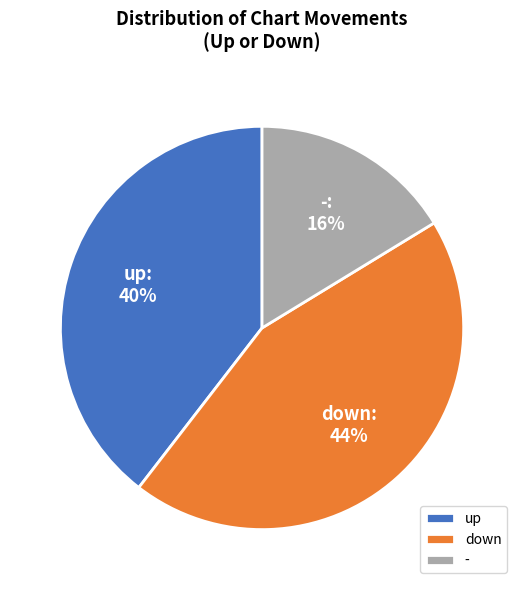

What is the largest slice in the pie chart?

down